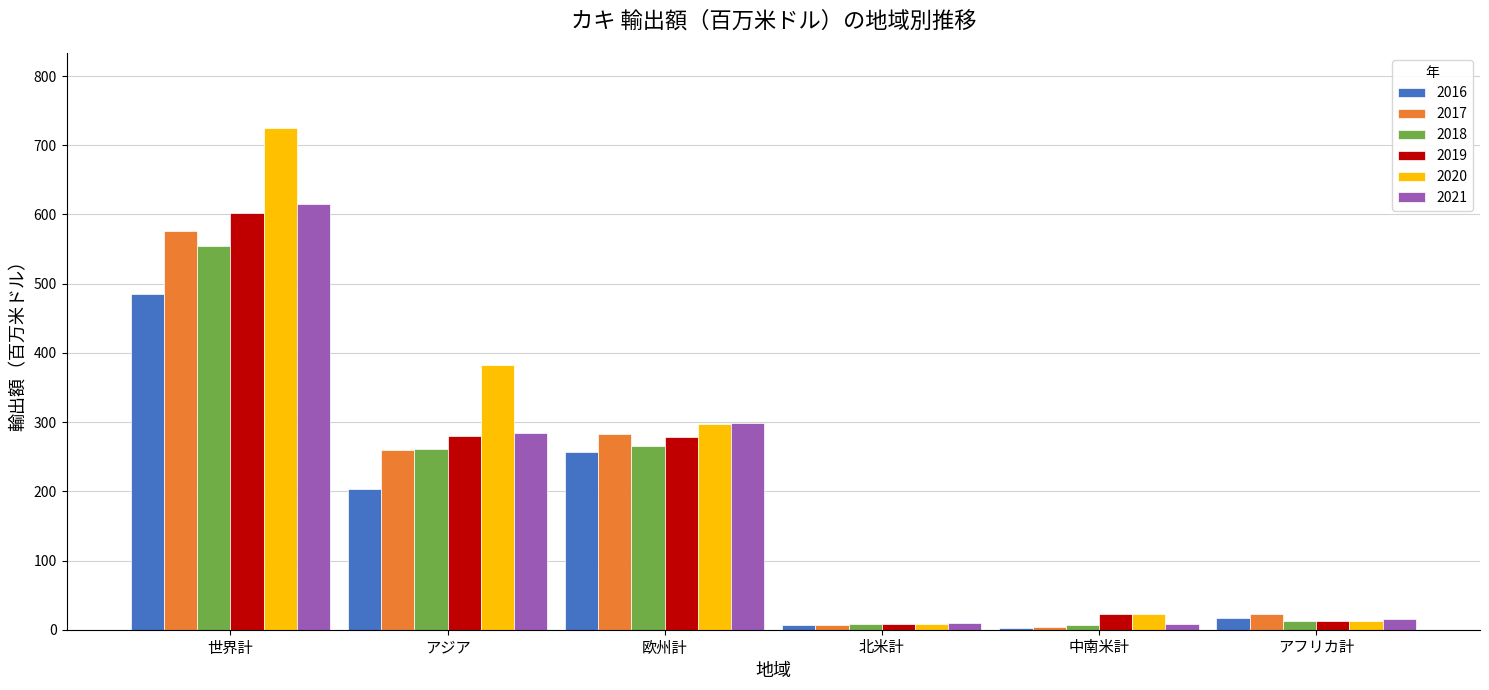

Are the bars grouped side by side (vs. stacked)?

Yes